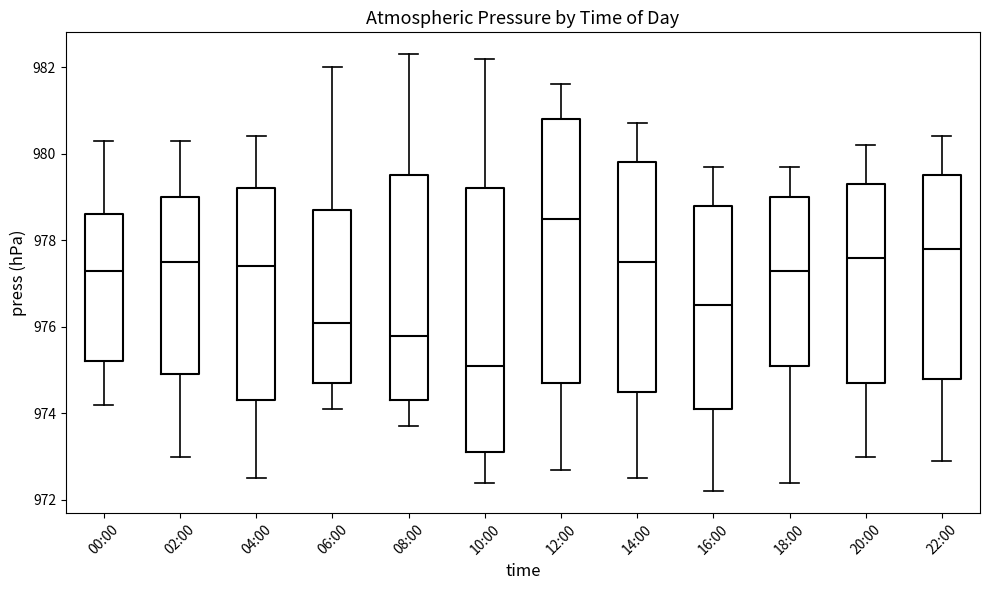

Which box's median line is the lowest?

10:00